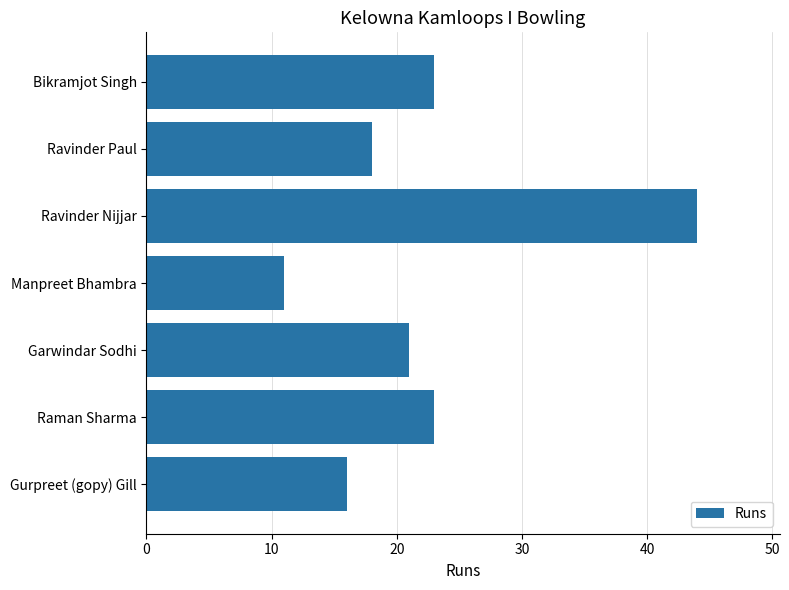

True or false: the data shows 27 at Ravinder Nijjar.

False